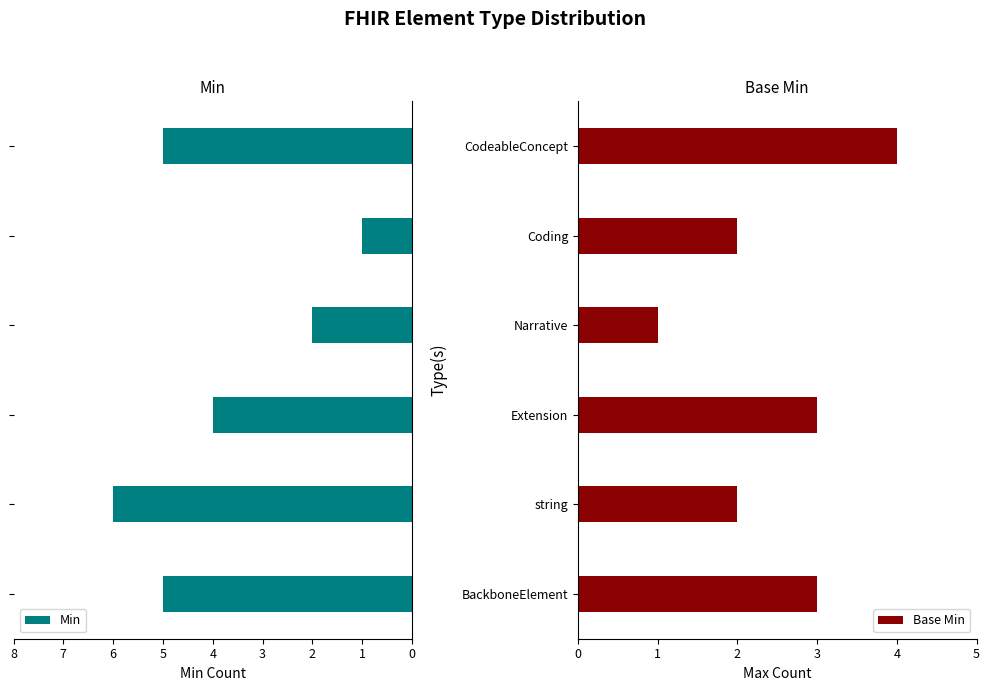

What is the difference between the second highest and second lowest values in the Min series?

3